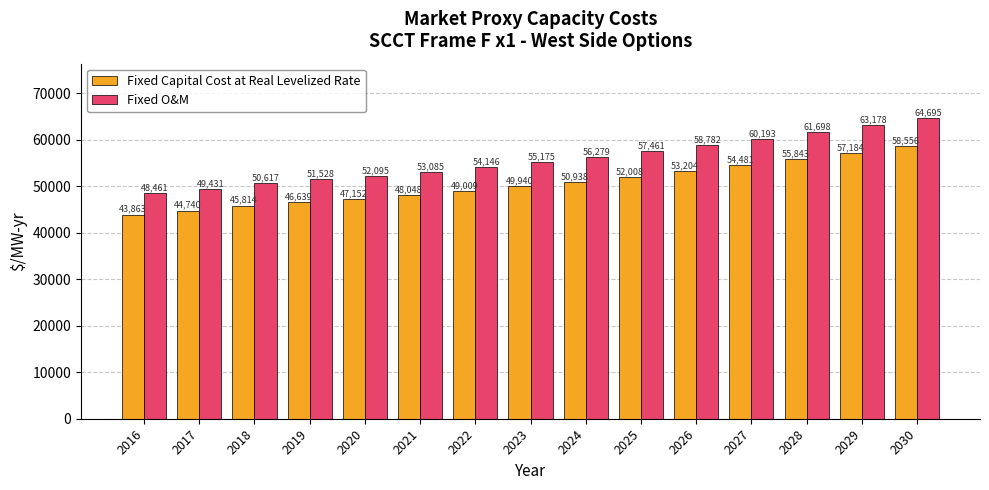

Count the number of categories in the chart.

15